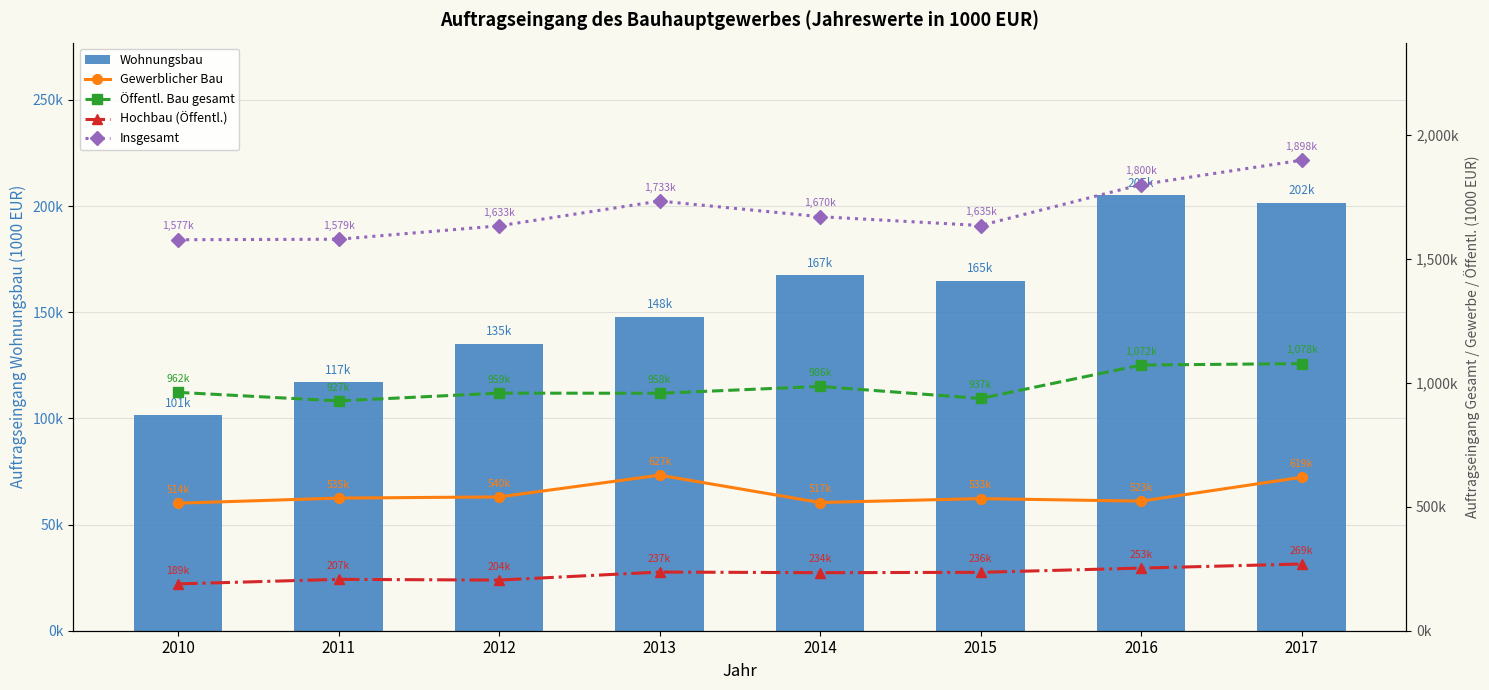

List the labels in order of Wohnungsbau value, smallest first.

2010, 2011, 2012, 2013, 2015, 2014, 2017, 2016